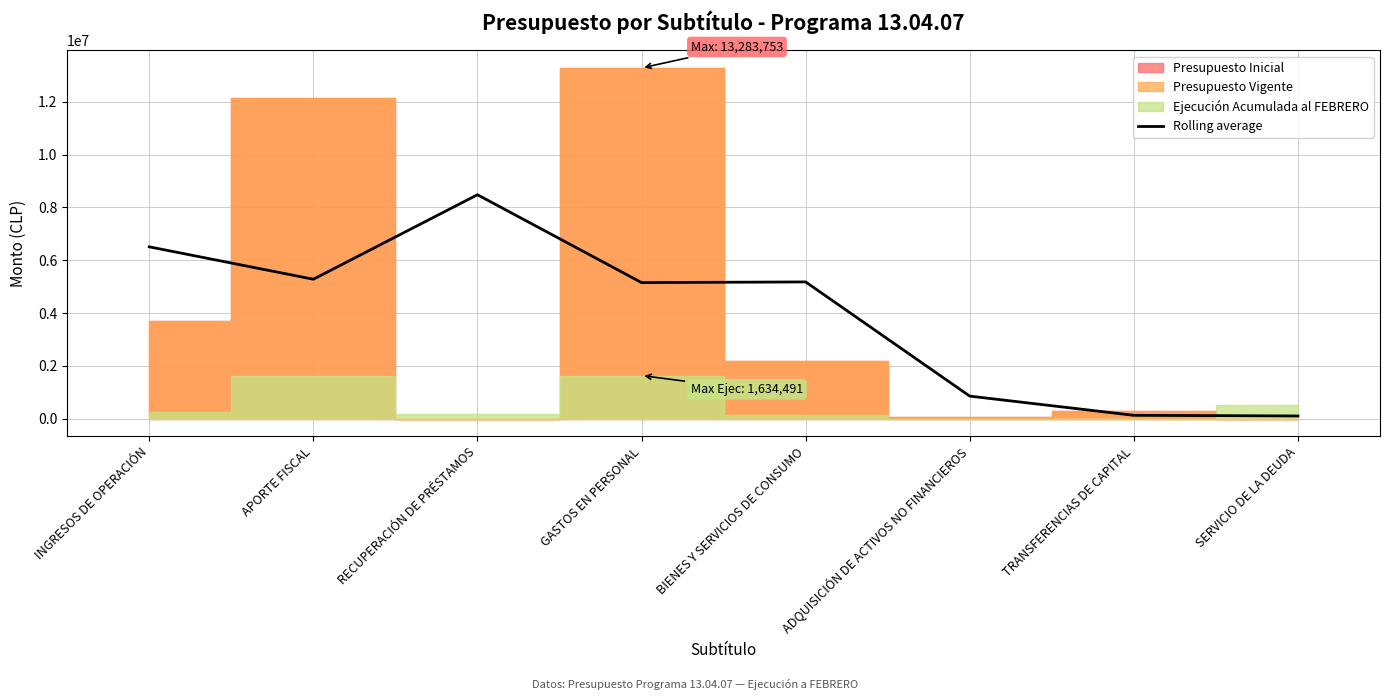

Does the chart display data point markers on the line(s)?

No